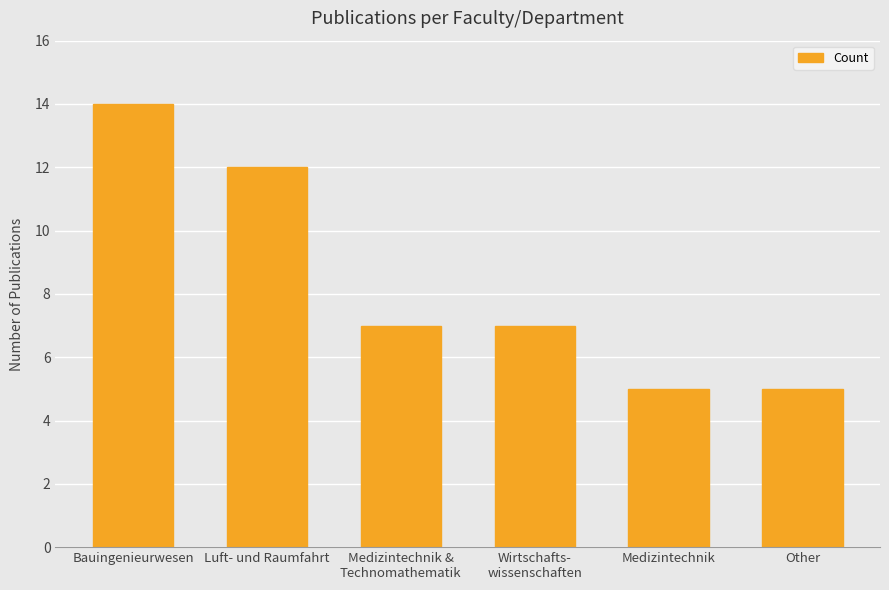

What is the average value?

8